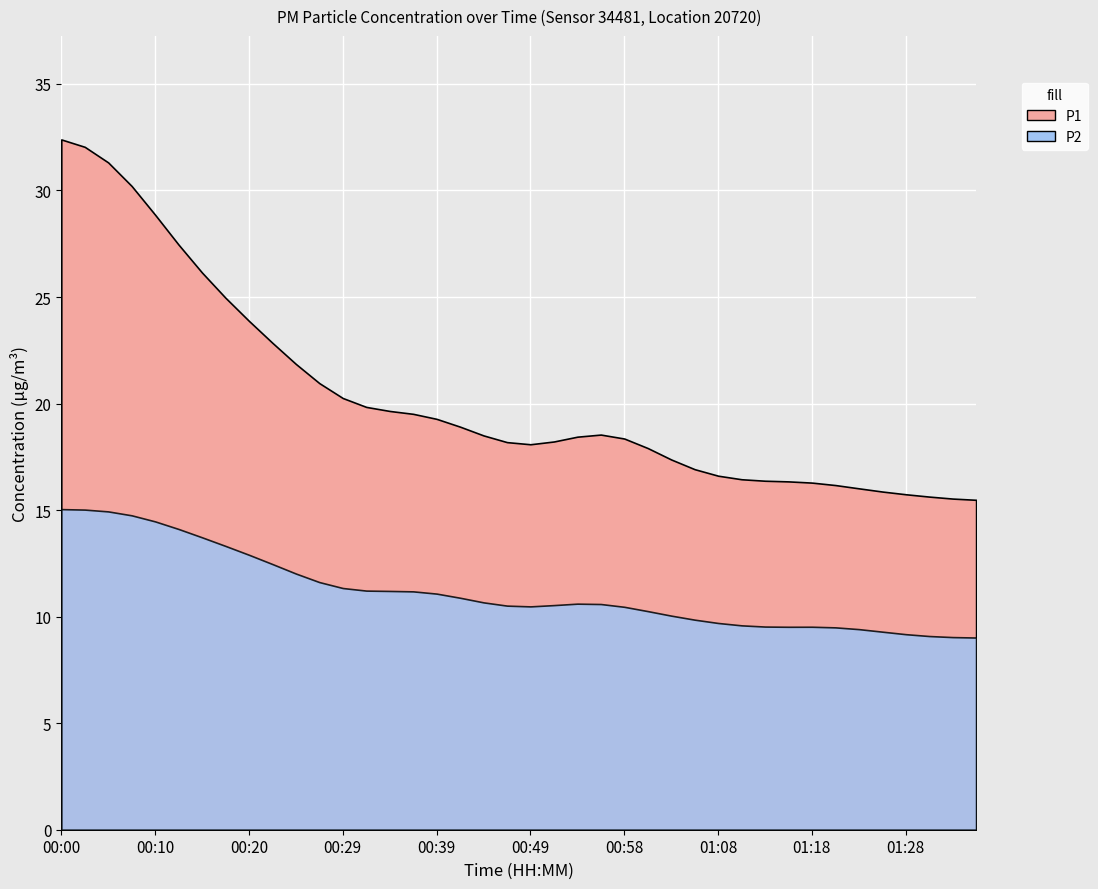

At which label is P1 closest to 24?

00:20